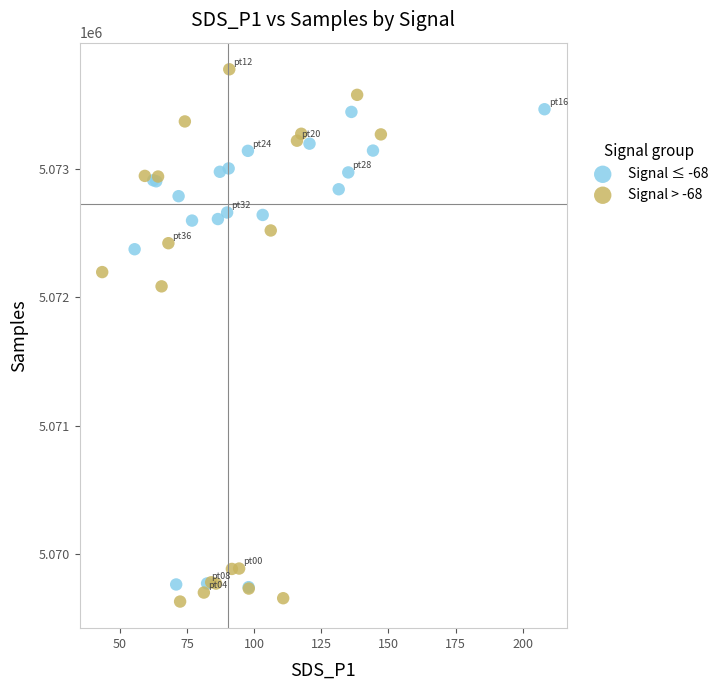

Which series reaches the maximum Y coordinate?

Signal > -68